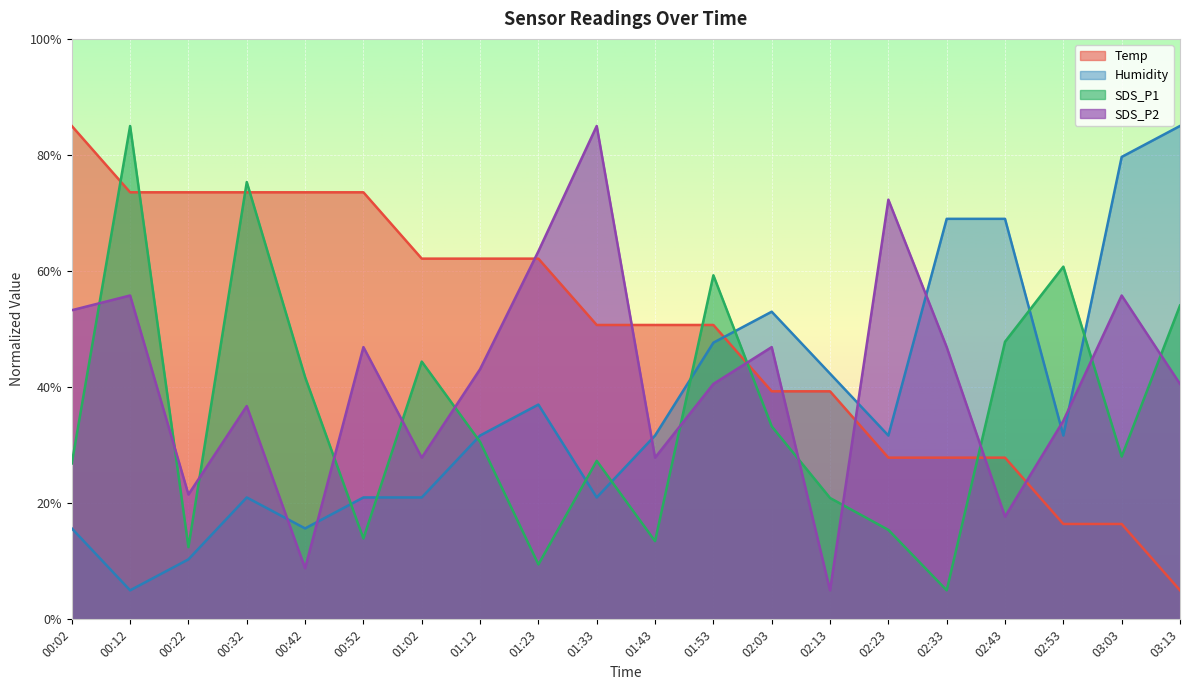

How many times do Temp and Humidity cross each other?

1